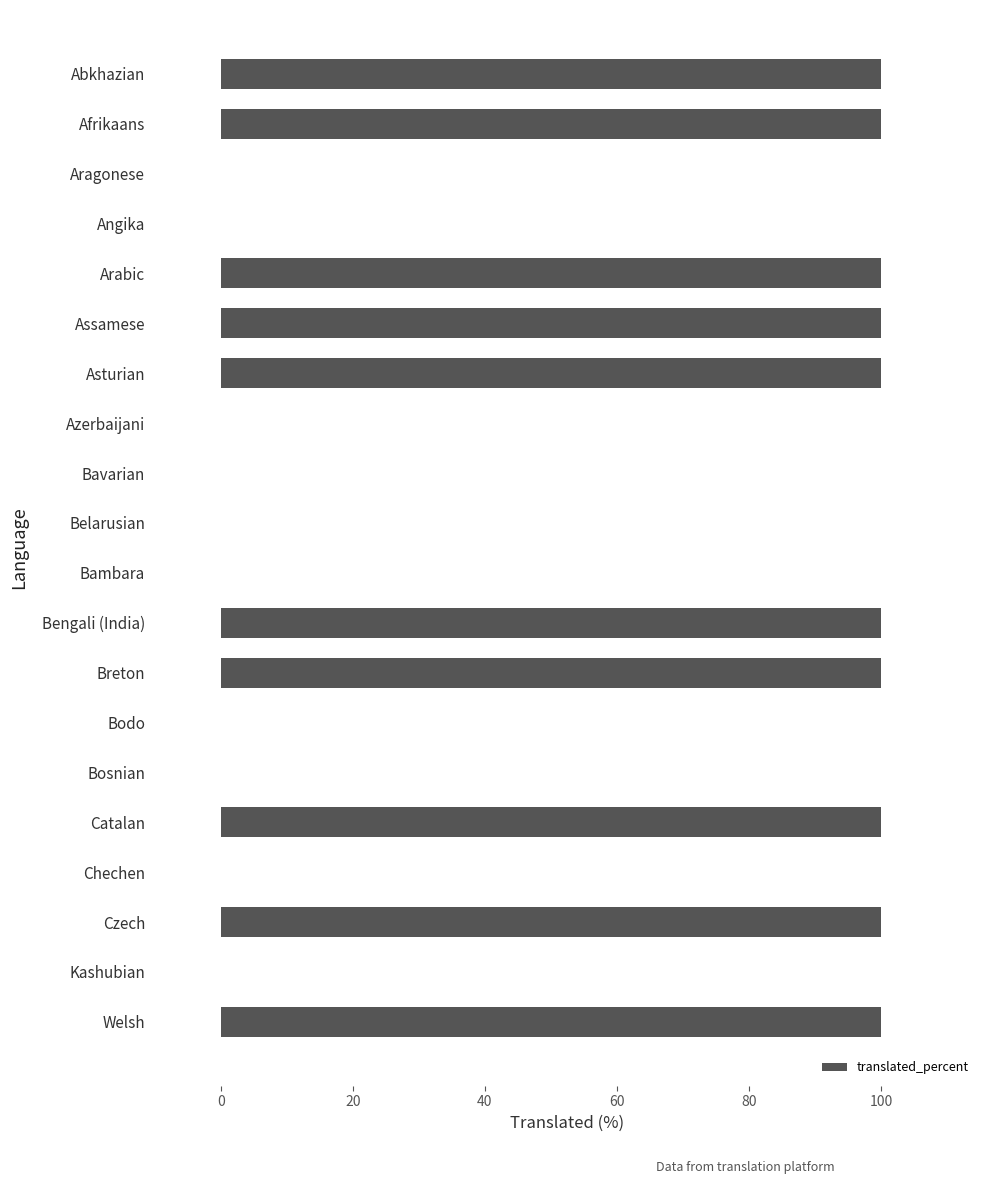

How many values are between 0 and 100?

20